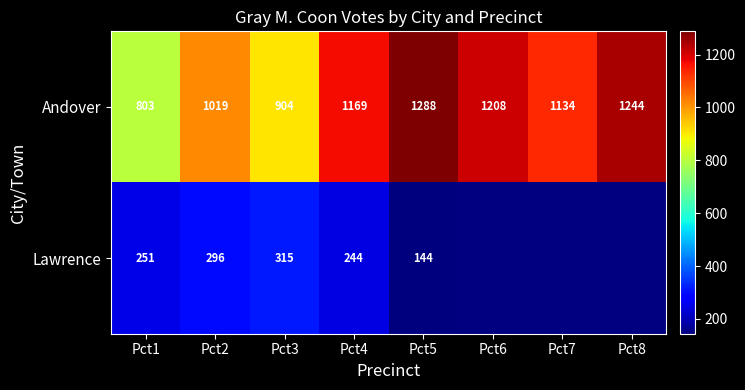

Between Pct7 and Pct1, which is larger?

Pct7